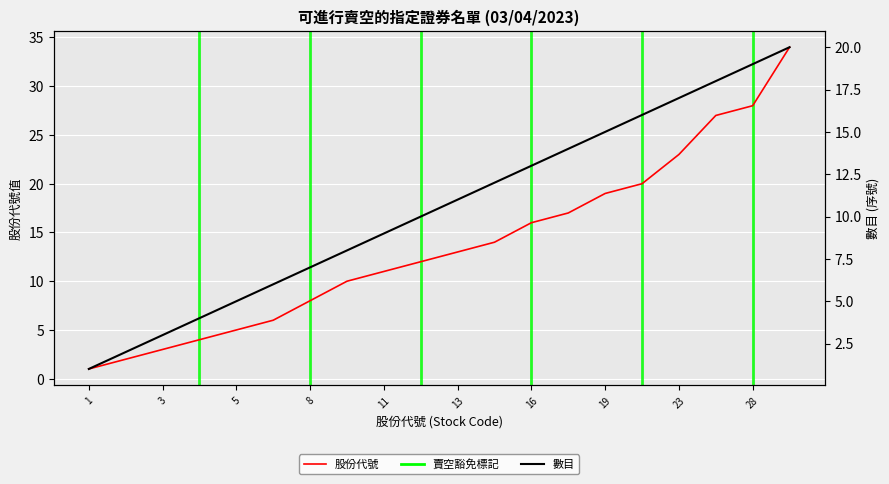

Between 2 and 4, which is larger?

4